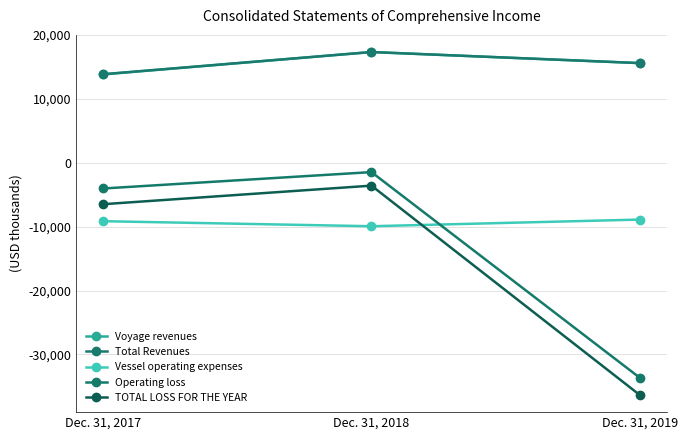

Reading right to left, transcribe all the data shown in this chart.

Voyage revenues: Dec. 31, 2019=15623	Dec. 31, 2018=17354	Dec. 31, 2017=13852
Total Revenues: Dec. 31, 2019=15623	Dec. 31, 2018=17354	Dec. 31, 2017=13883
Vessel operating expenses: Dec. 31, 2019=-8882	Dec. 31, 2018=-9925	Dec. 31, 2017=-9135
Operating loss: Dec. 31, 2019=-33649	Dec. 31, 2018=-1448	Dec. 31, 2017=-4015
TOTAL LOSS FOR THE YEAR: Dec. 31, 2019=-36351	Dec. 31, 2018=-3568	Dec. 31, 2017=-6475